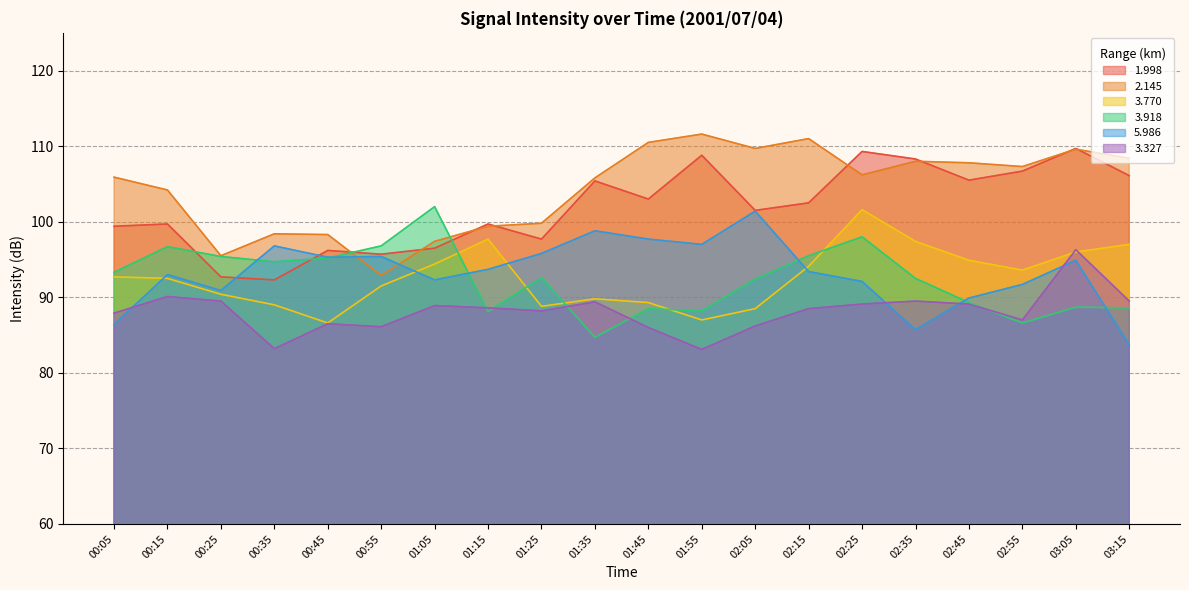

True or false: 1.998 has a value of 92.7 at 00:25.

True